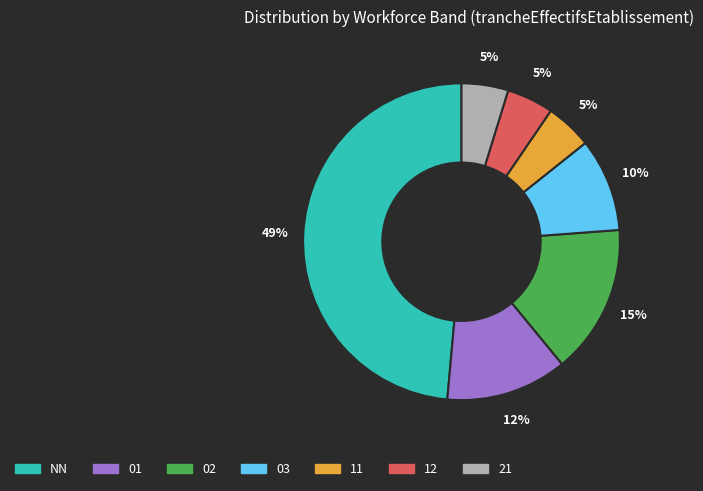

To the nearest percent, what portion does 11 represent?

5%